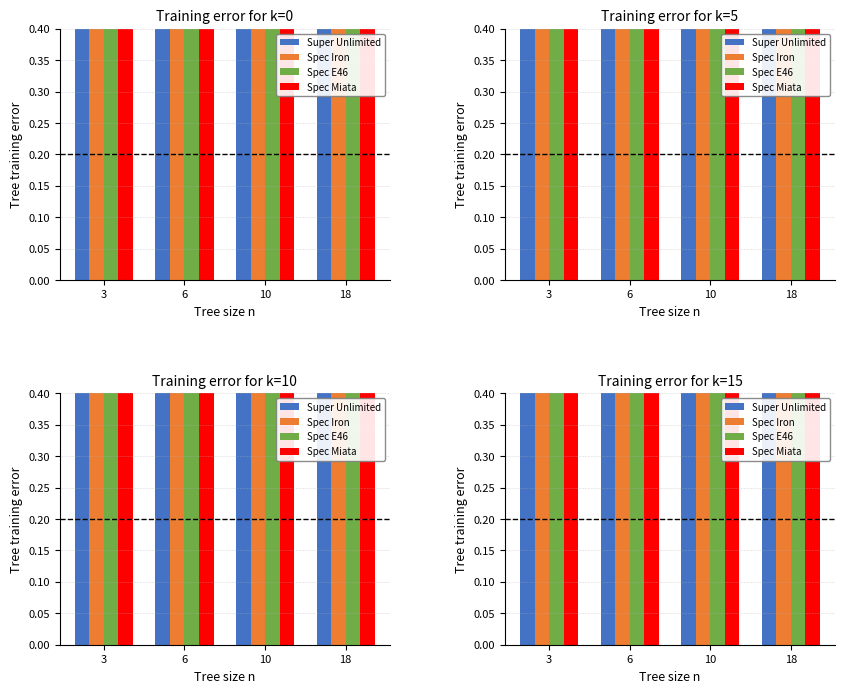

What is the minimum value shown in the chart?

0.6